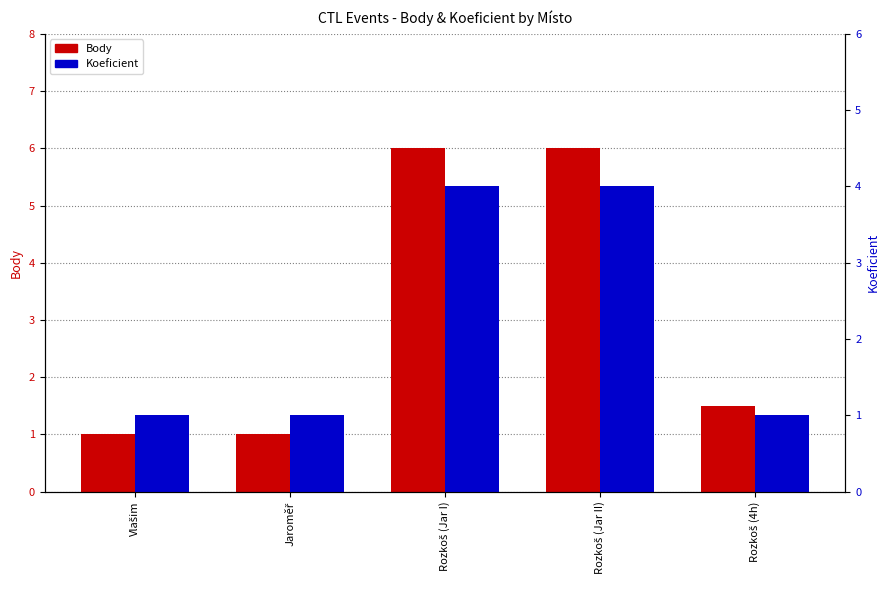

How many groups of bars are there?

5